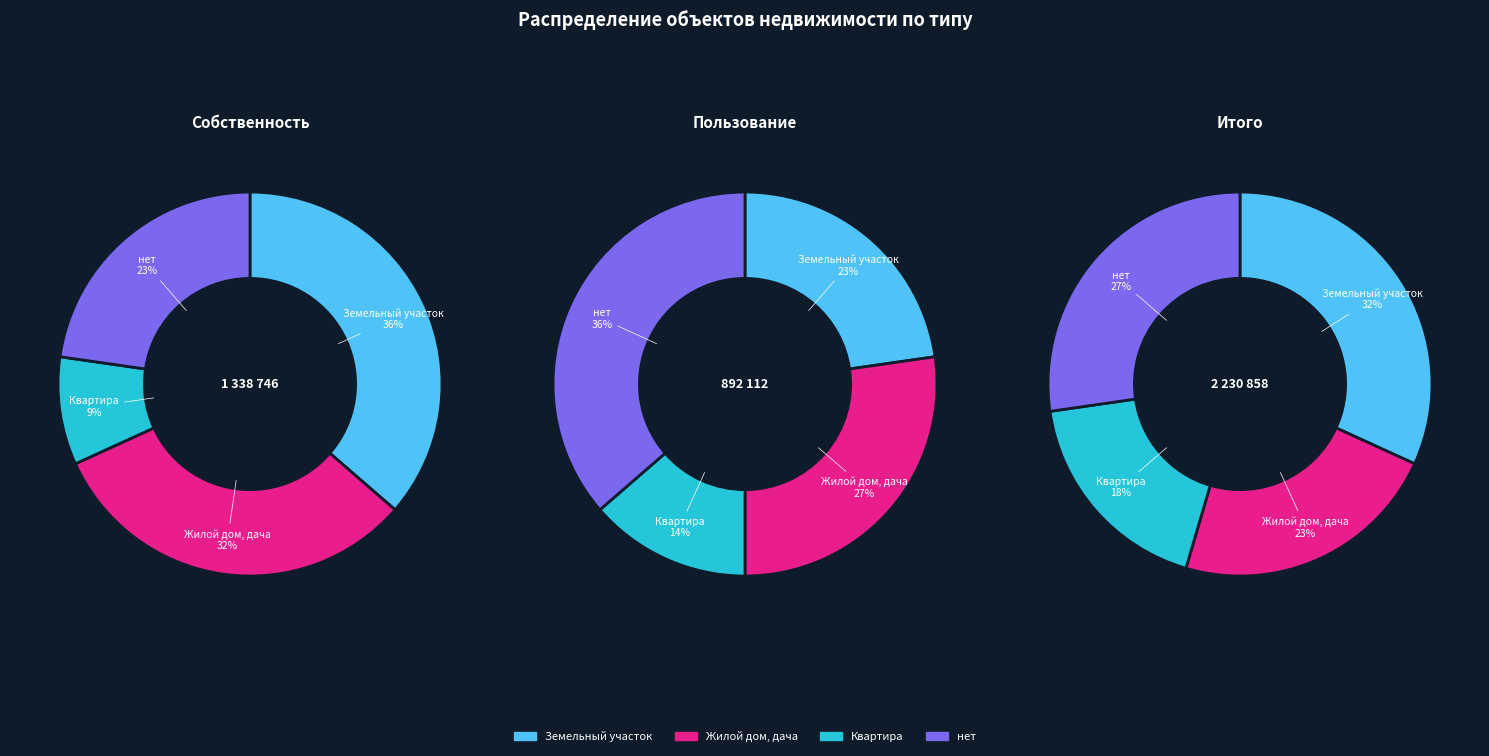

What percentage do нет and Жилой дом, дача together represent?

54.5%